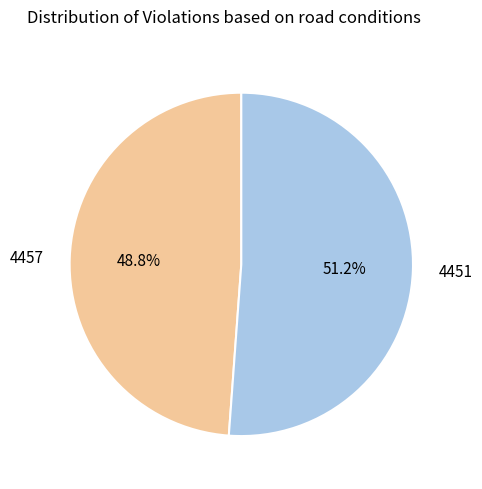

Rank the categories by value from lowest to highest.

4457, 4451